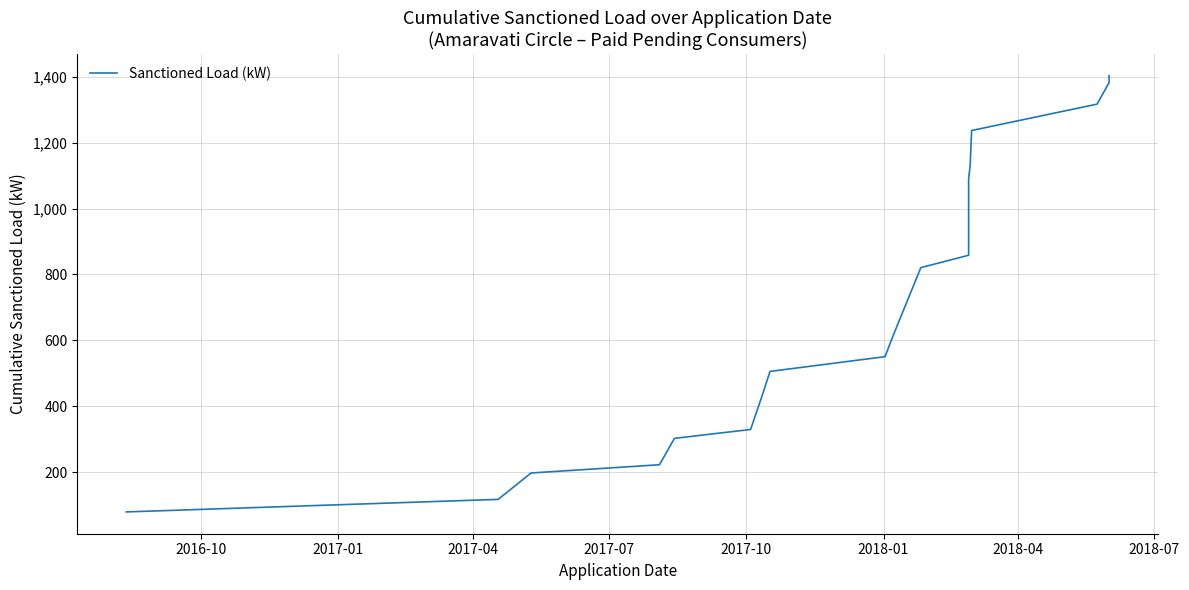

Reading right to left, list all the values displayed in this chart.

1402.5	1381.5	1316.5	1236.5	1129.5	1090.5	1065.5	1025.5	985.5	945.5	858.2	820.8	620.8	550.8	506.0	436.0	330.0	303.0	223.0	198.0	118.0	80.0